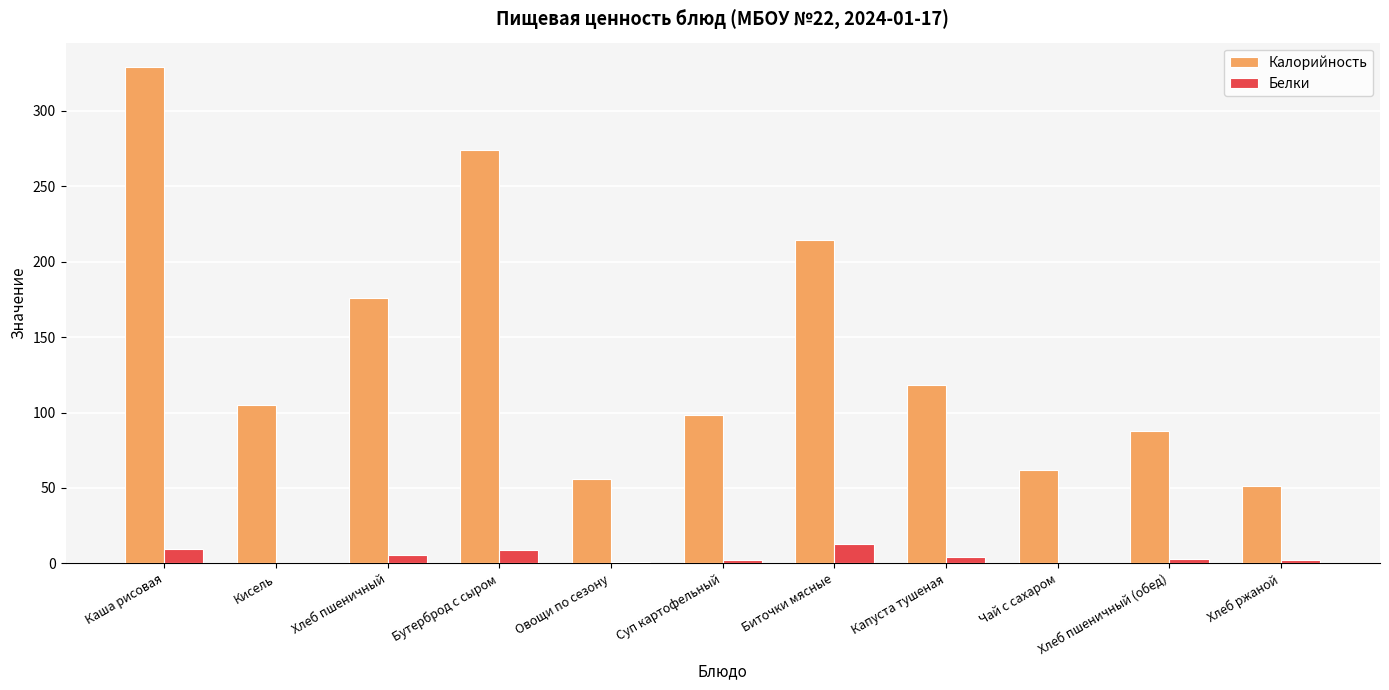

What is the maximum value for Калорийность?

328.8